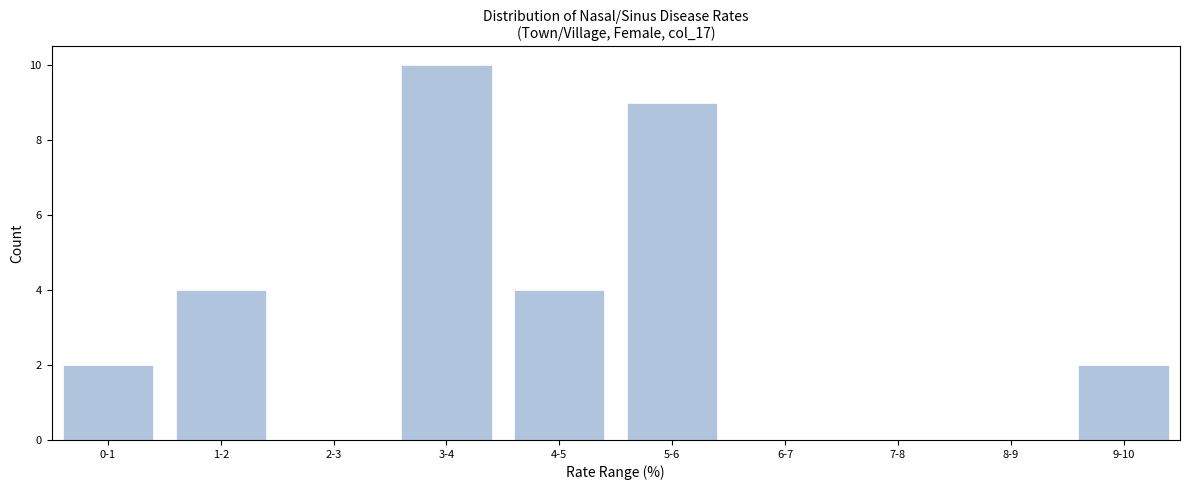

Reading left to right, what are all the values shown in this chart?

0-1=2	1-2=4	2-3=0	3-4=10	4-5=4	5-6=9	6-7=0	7-8=0	8-9=0	9-10=2